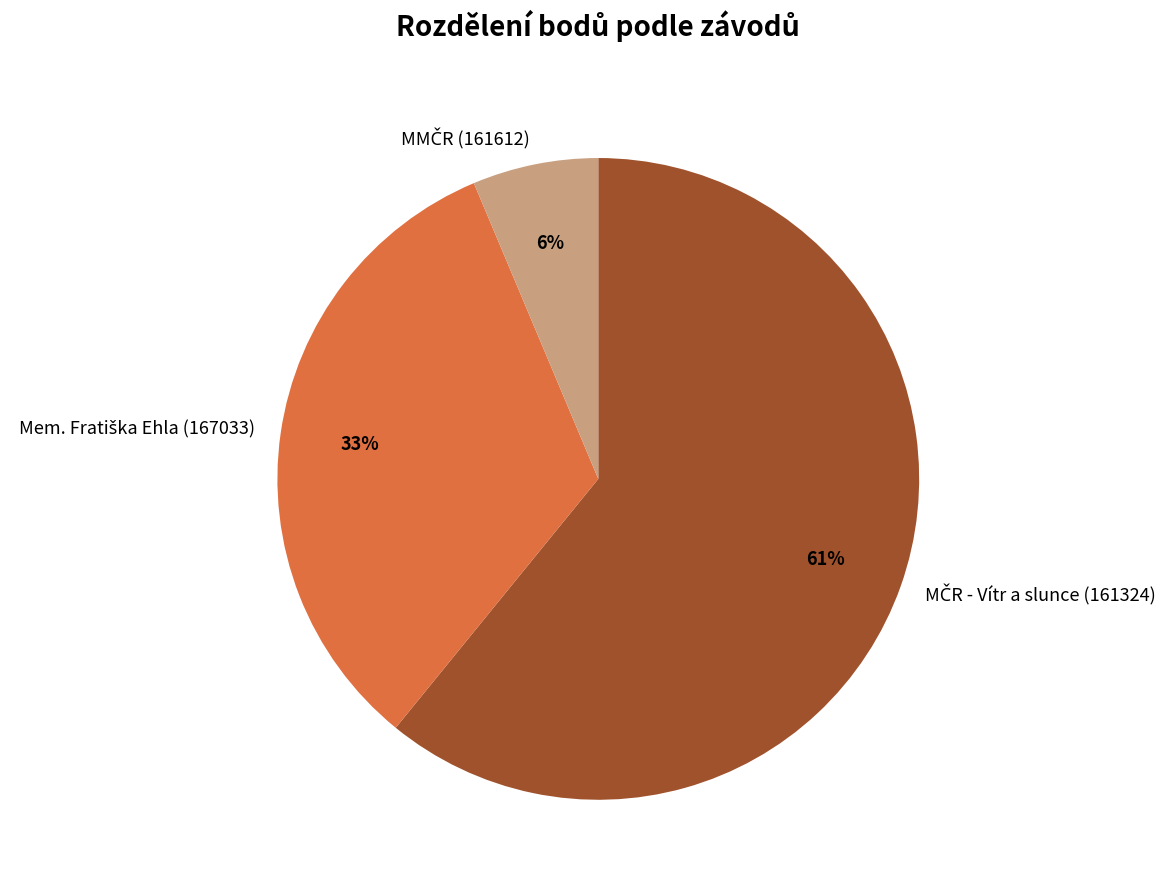

Is there a majority slice in this chart?

Yes